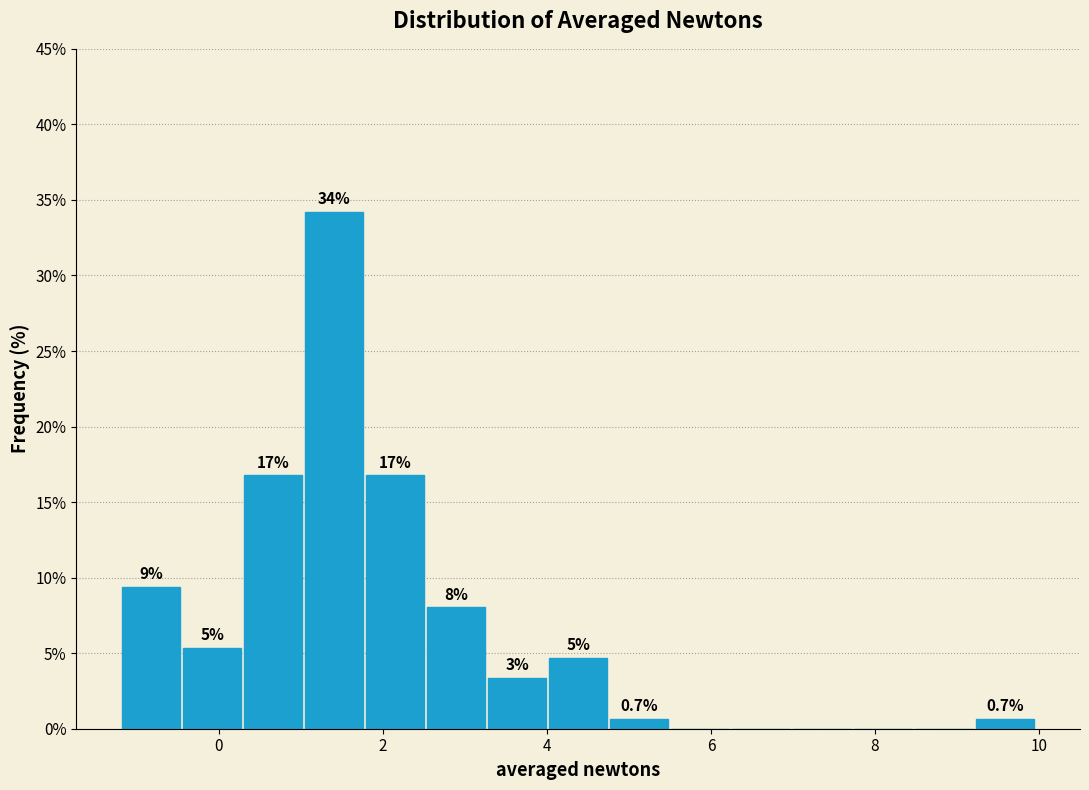

Read against the x-axis, roughly where is the centre of the tallest bar?

1.4